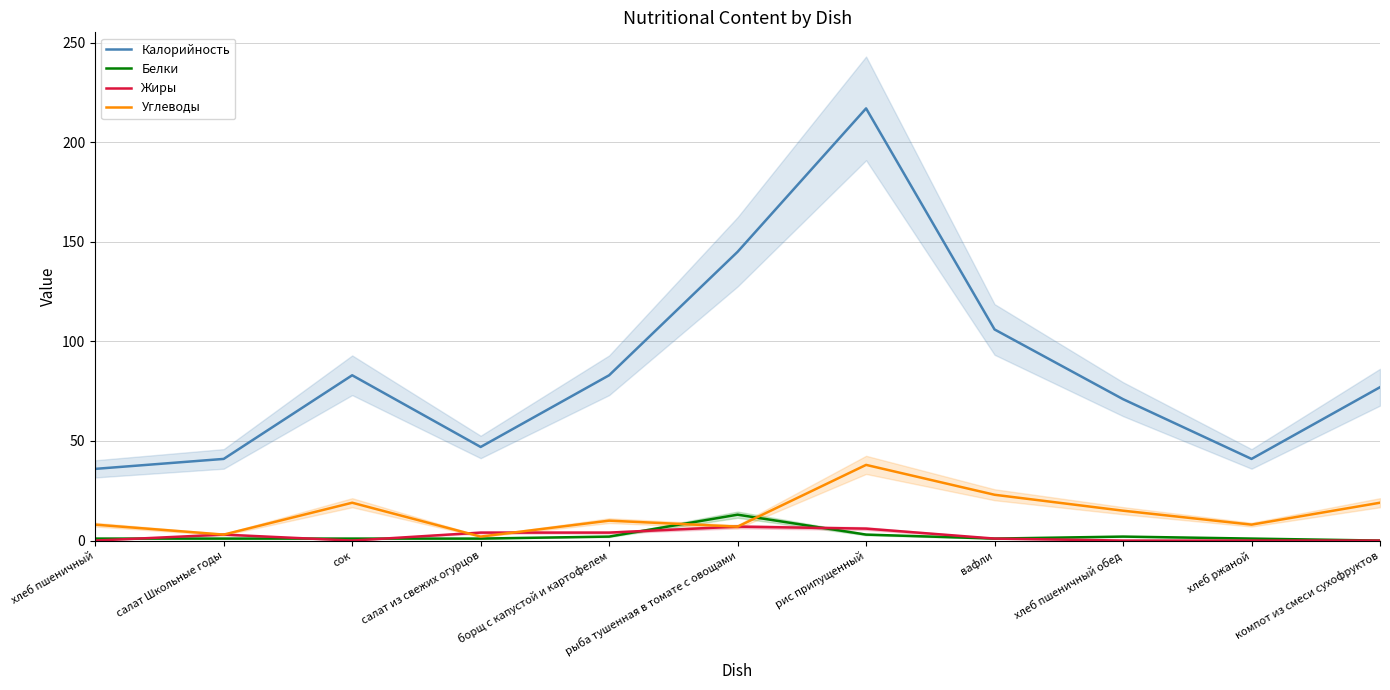

Does the chart have visible grid lines?

Yes